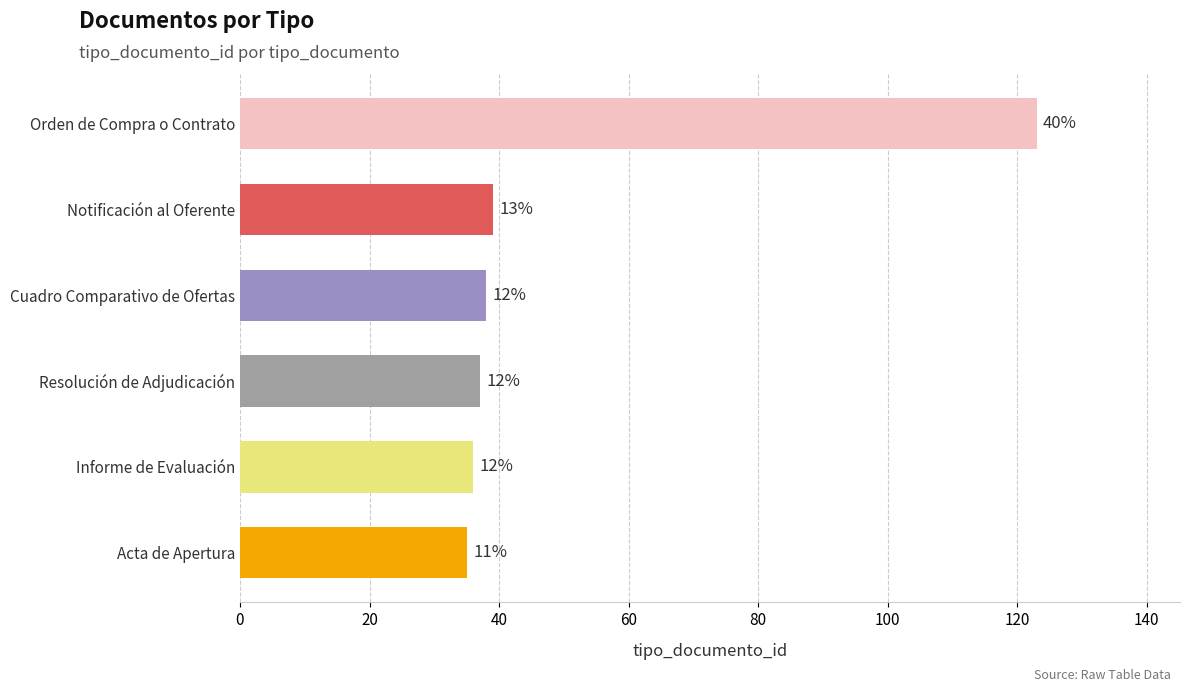

How many bars are there in total?

6